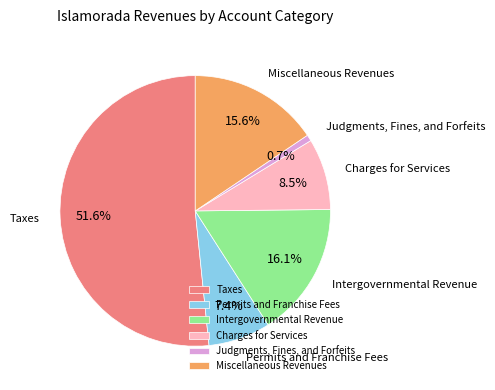

To the nearest percent, what is the difference between the Taxes and Miscellaneous Revenues slice percentages?

36%